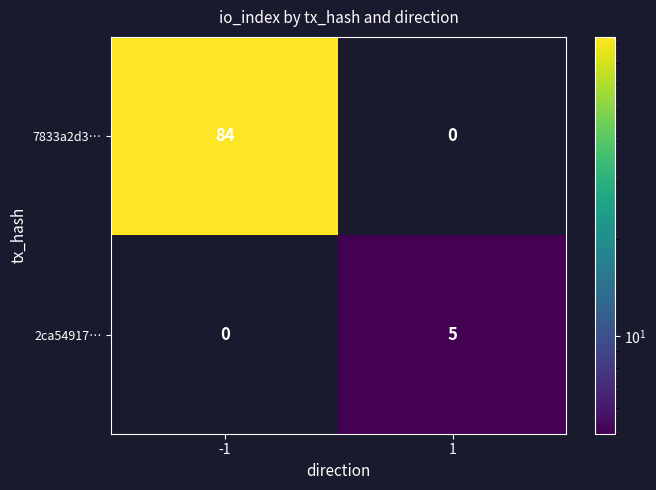

List the series in order of their peak value, lowest first.

2ca54917…, 7833a2d3…